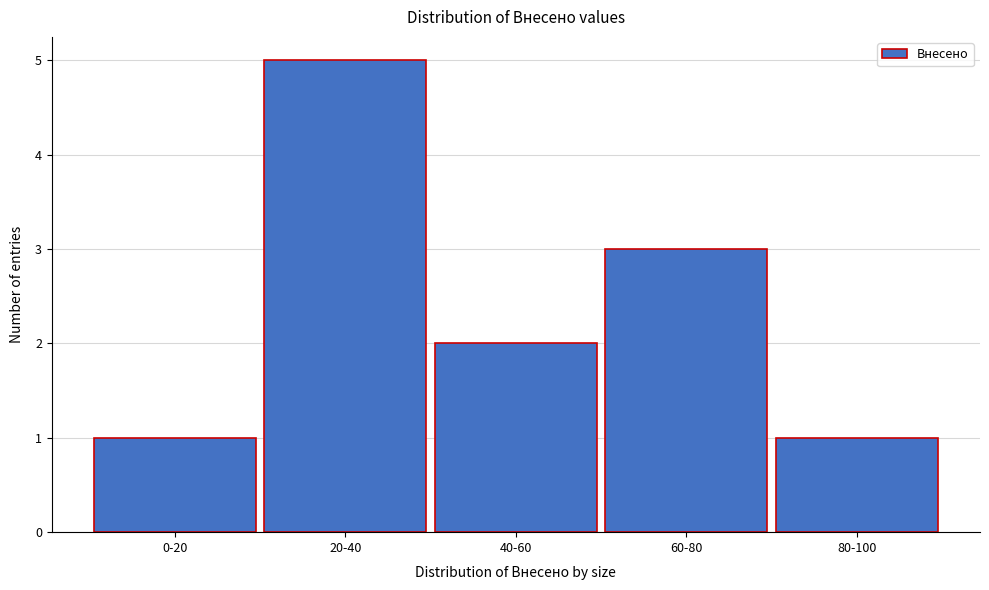

Reading left to right, what are all the values shown in this chart?

1	5	2	3	1